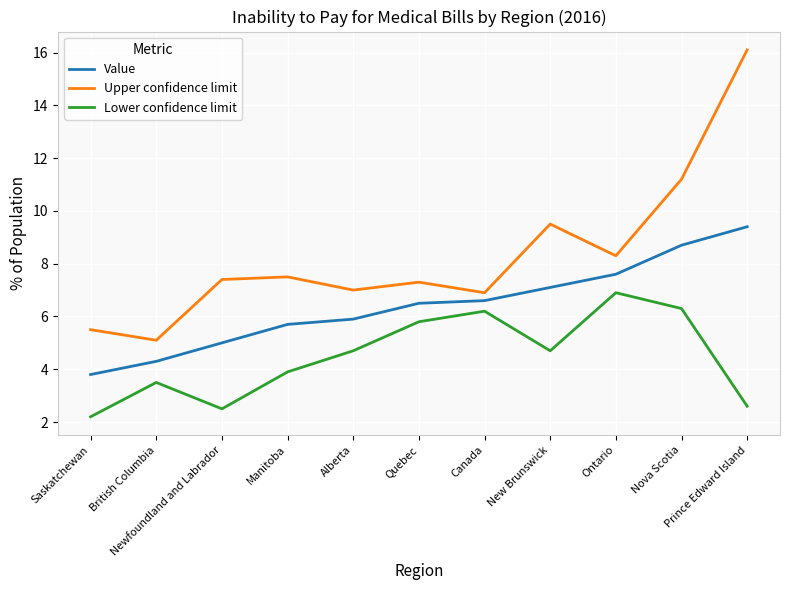

The Value series shows 3.7 at Alberta. True or false?

False